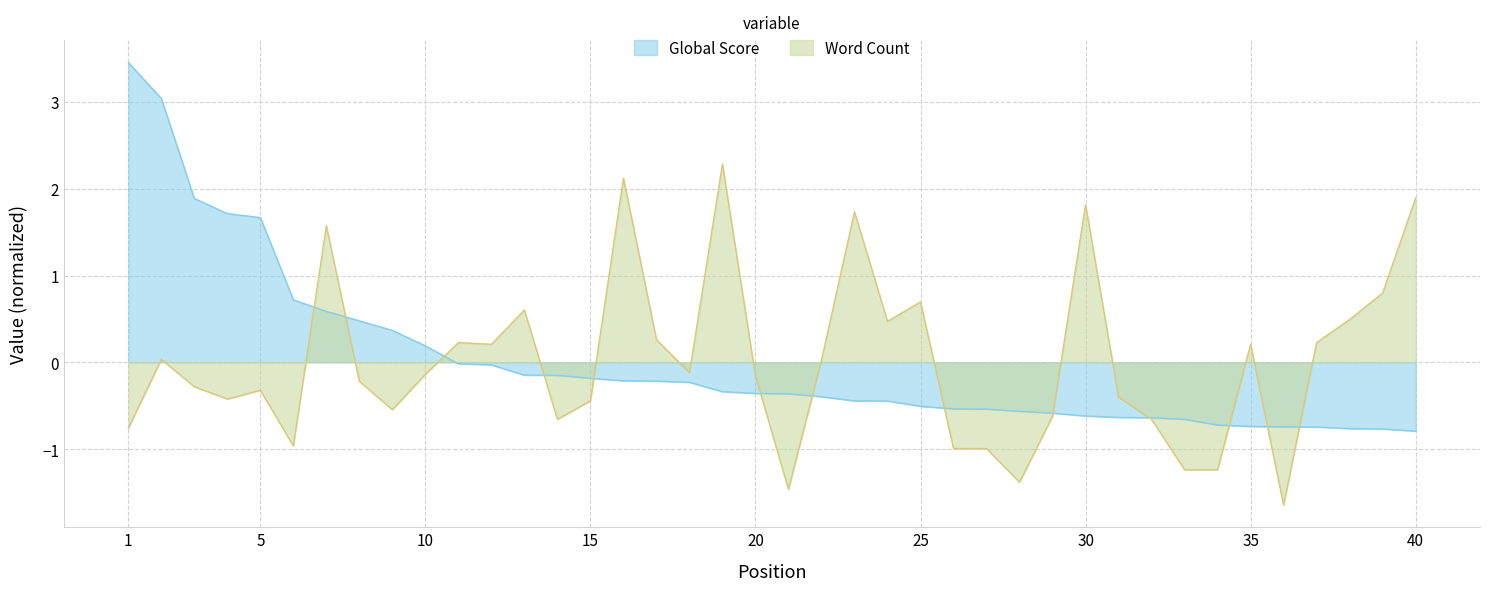

Is the value of Global Score at 15 greater than the value of Word Count at 18?

No